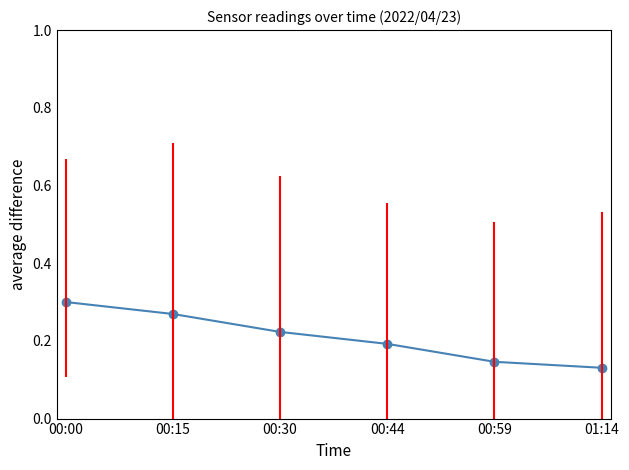

Count the values in the range 0 to 1.

6